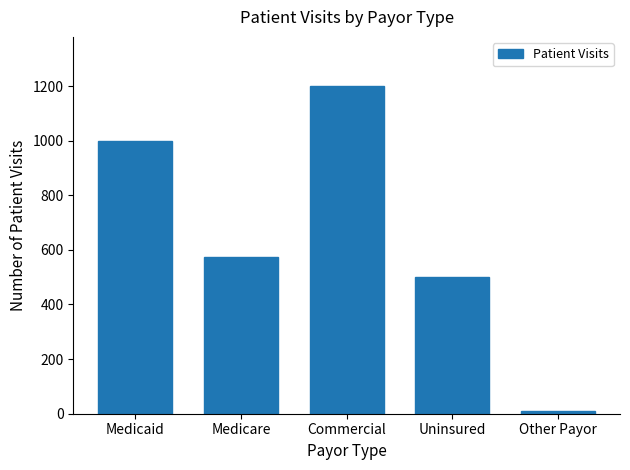

Reading left to right, extract all data points from this chart.

Medicaid=1000	Medicare=575	Commercial=1200	Uninsured=500	Other Payor=10